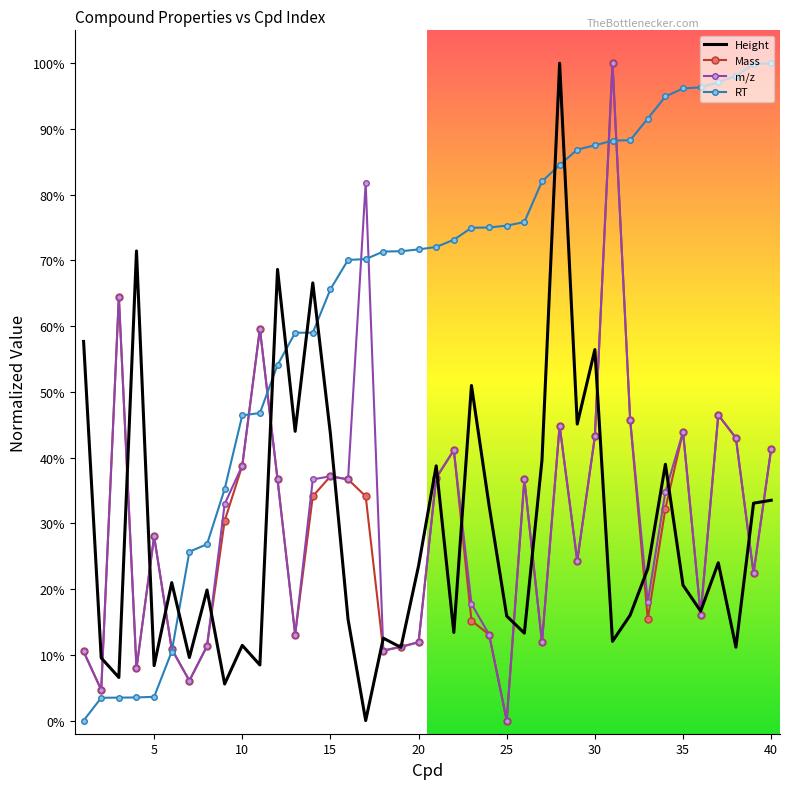

True or false: m/z has more than 2 points higher than both neighbors.

True